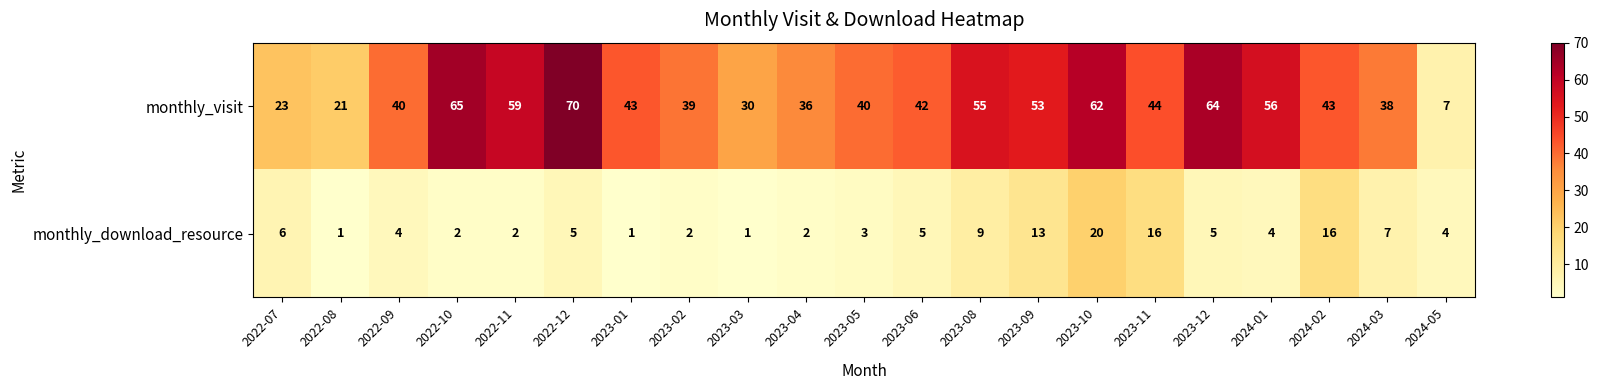

At how many categories does at least one series exceed 9?

20